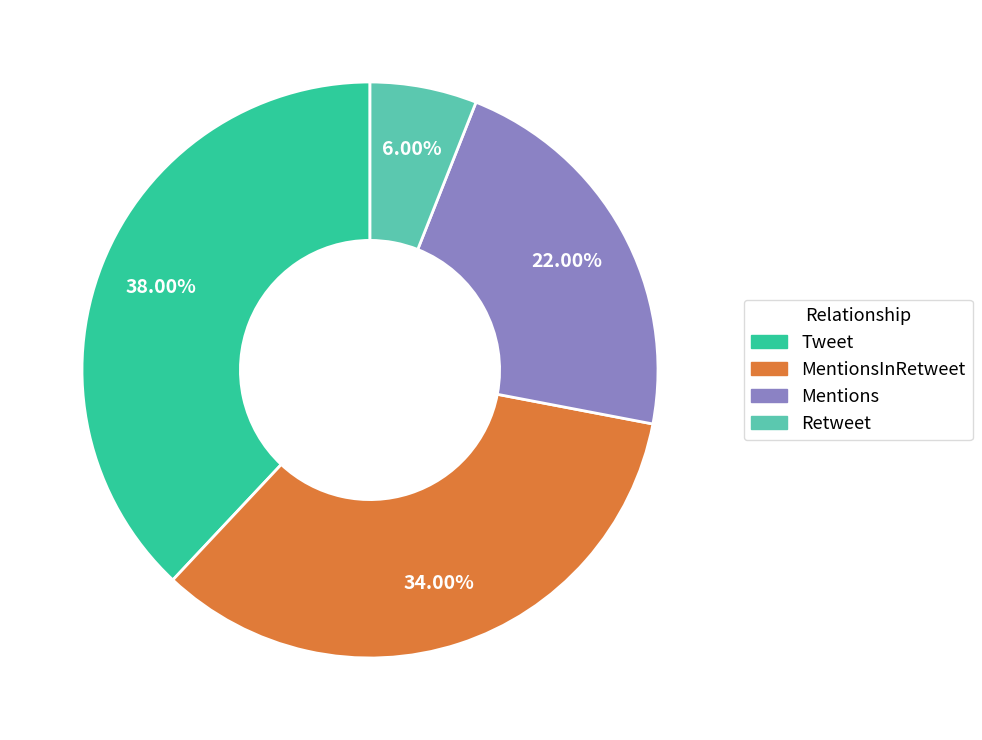

How many segments does this pie chart have?

4